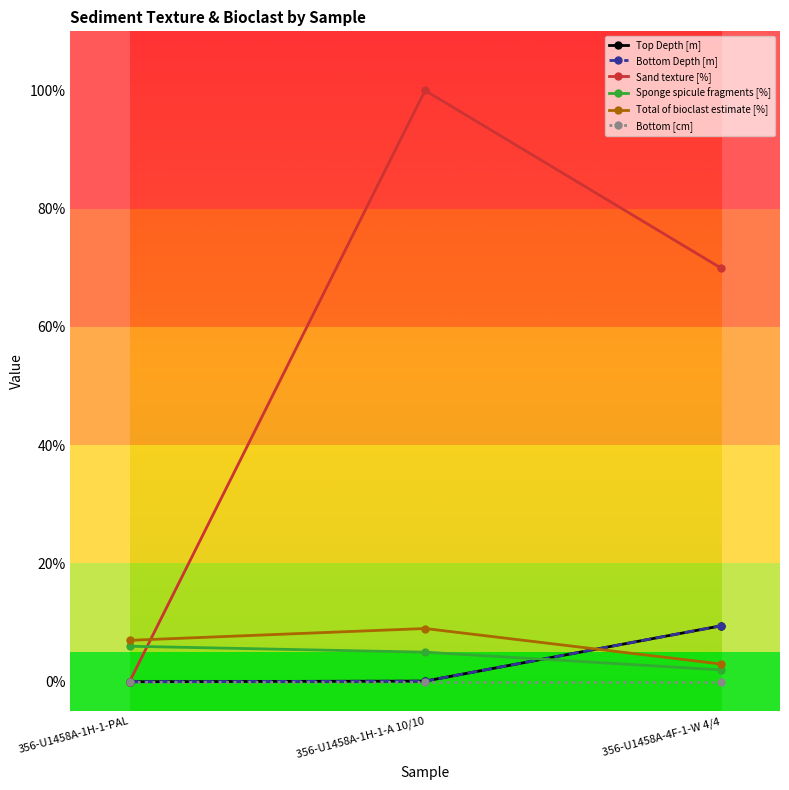

What is the total value across all series at 356-U1458A-4F-1-W 4/4?

93.9